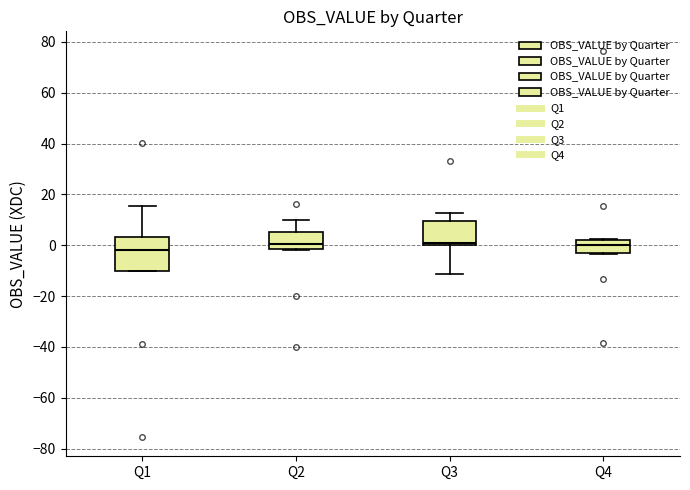

Comparing the boxes themselves (not the whiskers), which one is the tallest?

Q1